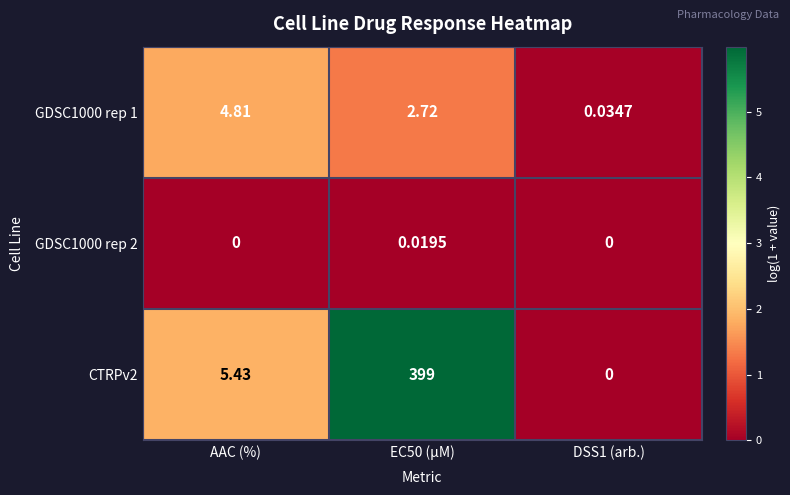

How many data points does each series have?

3